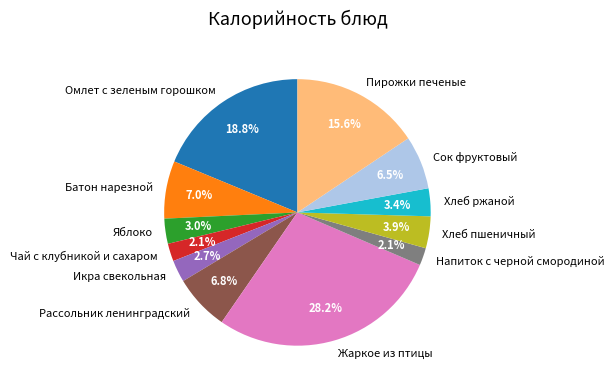

Which has a higher value, Жаркое из птицы or Яблоко?

Жаркое из птицы